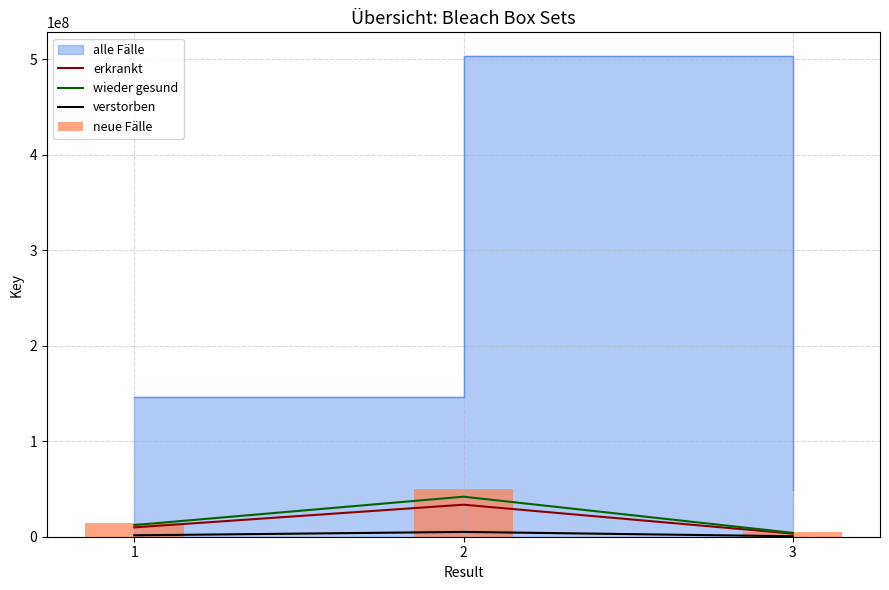

Between 1 and 3, which is larger?

1